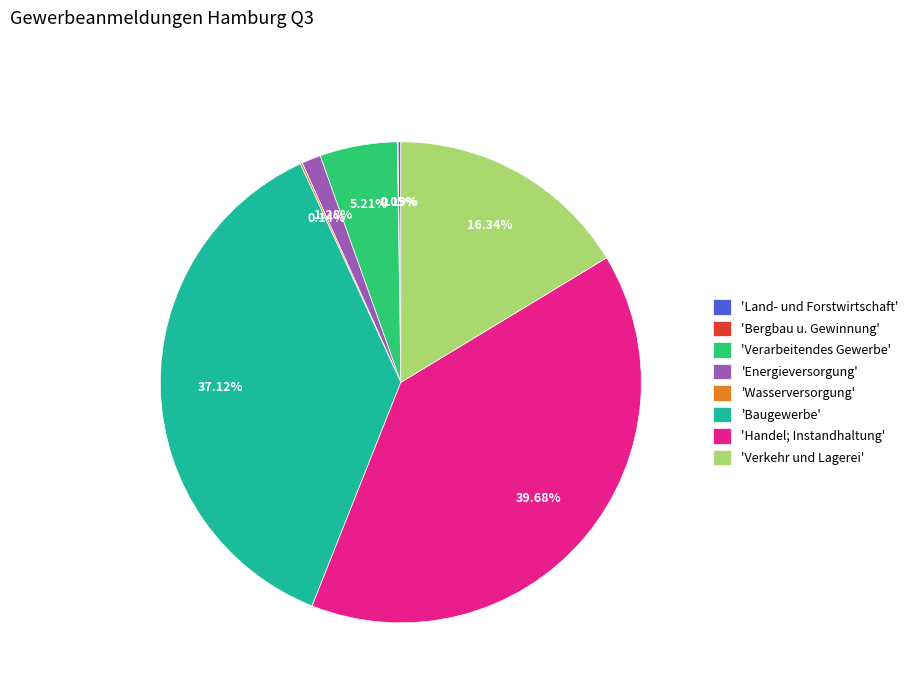

To the nearest percent, what is the average slice percentage?

12%